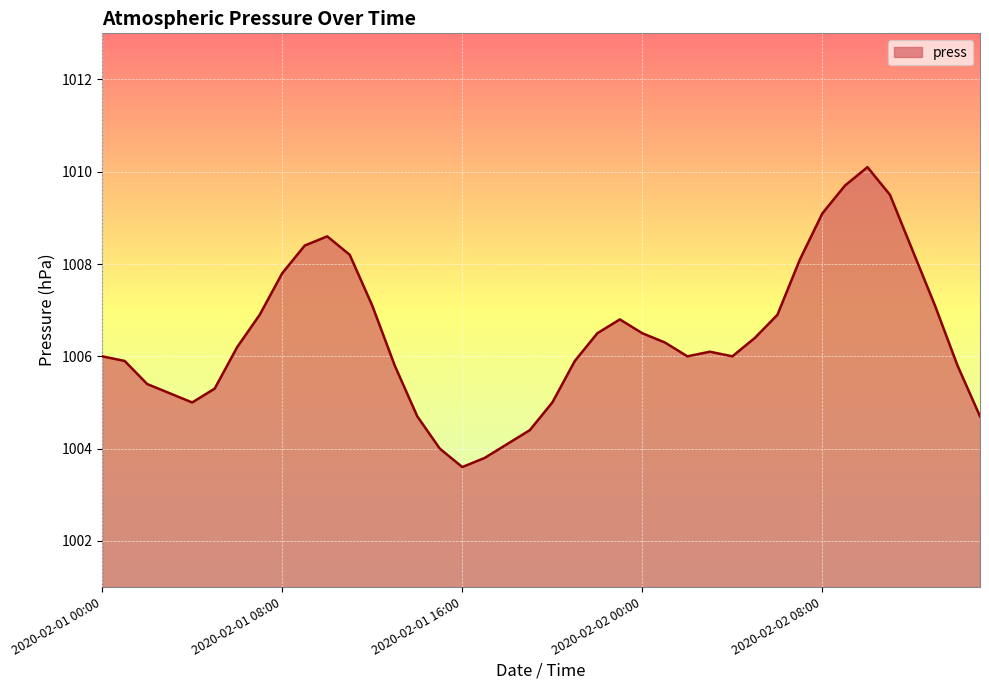

What is the smallest value displayed?

1003.6